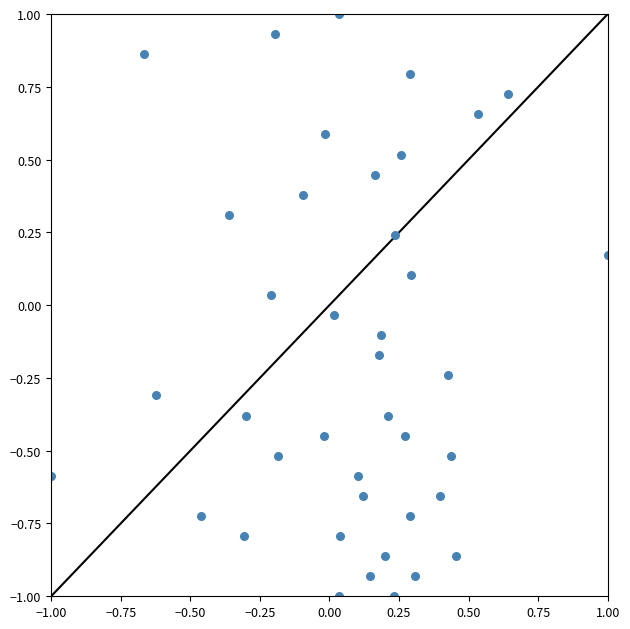

What is the range of Y values (max minus min)?

2.0